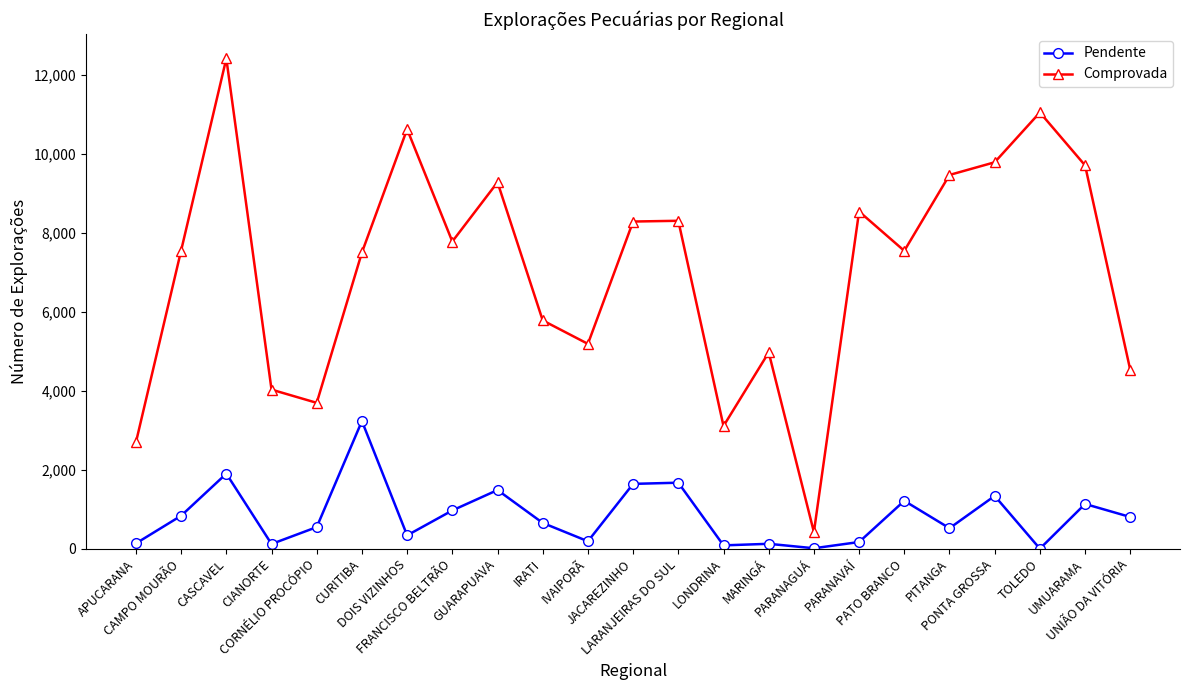

Rank the series at UNIÃO DA VITÓRIA from highest to lowest value.

Comprovada, Pendente